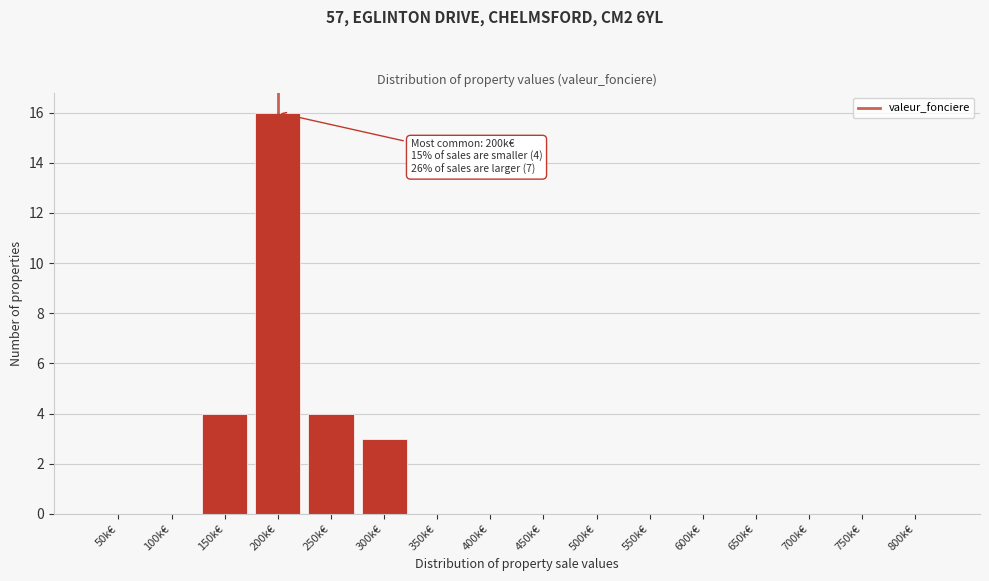

Reading left to right, what are all the values shown in this chart?

50k€=0	100k€=0	150k€=4	200k€=16	250k€=4	300k€=3	350k€=0	400k€=0	450k€=0	500k€=0	550k€=0	600k€=0	650k€=0	700k€=0	750k€=0	800k€=0